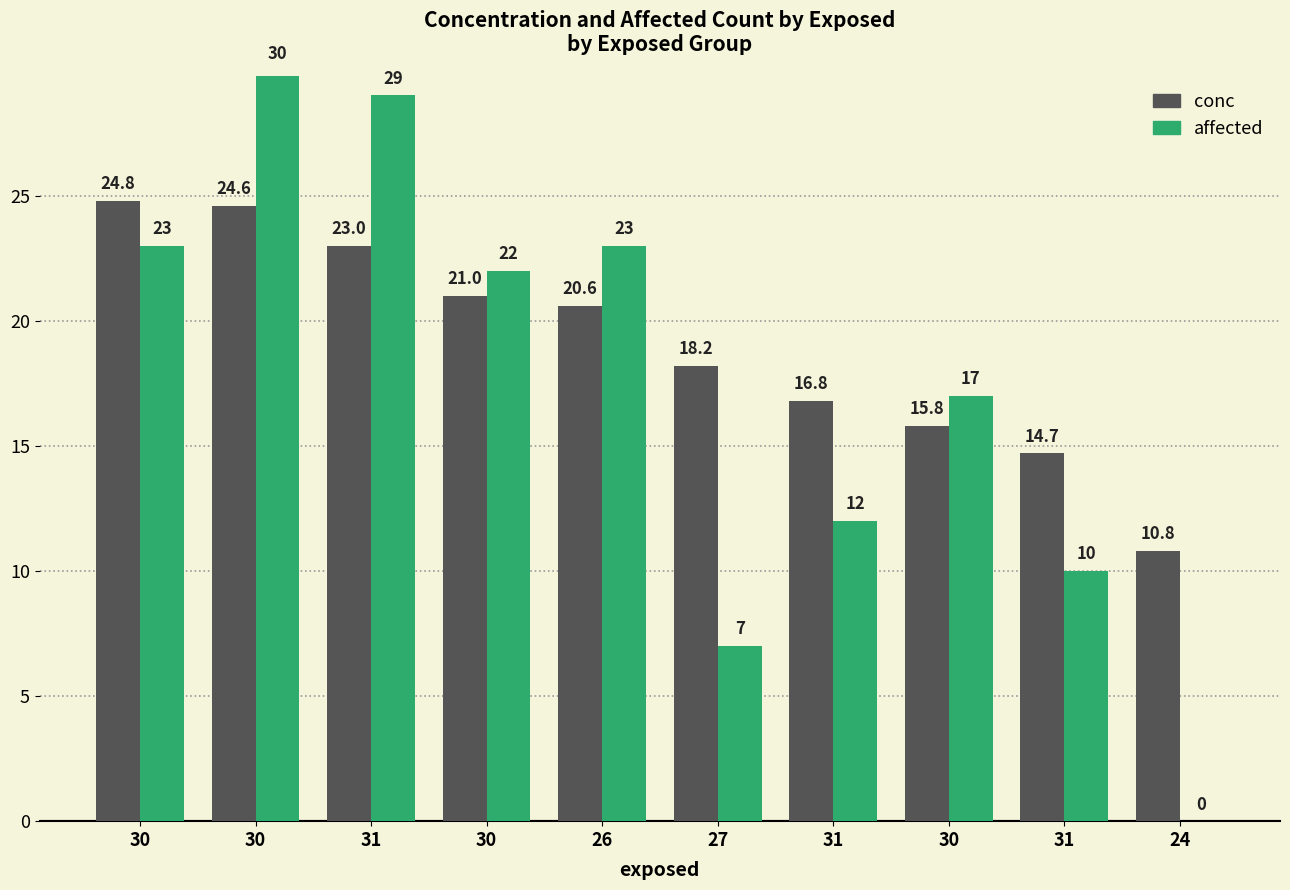

Are the bars horizontal?

No